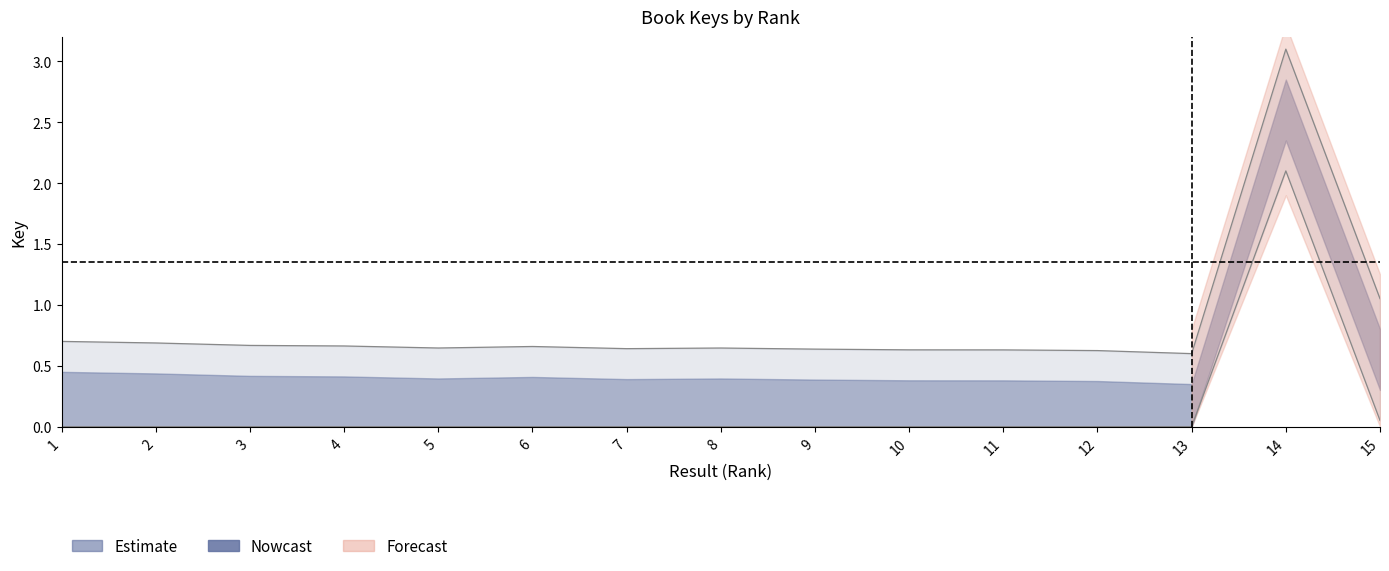

How many lines are shown in the chart?

1